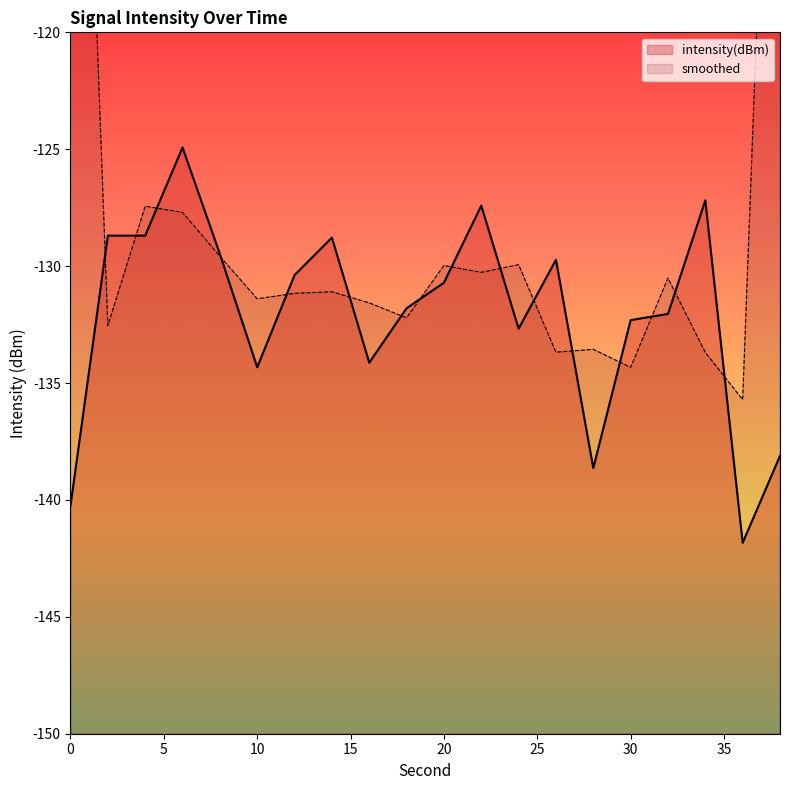

At which category does the chart reach its minimum across all series?

36